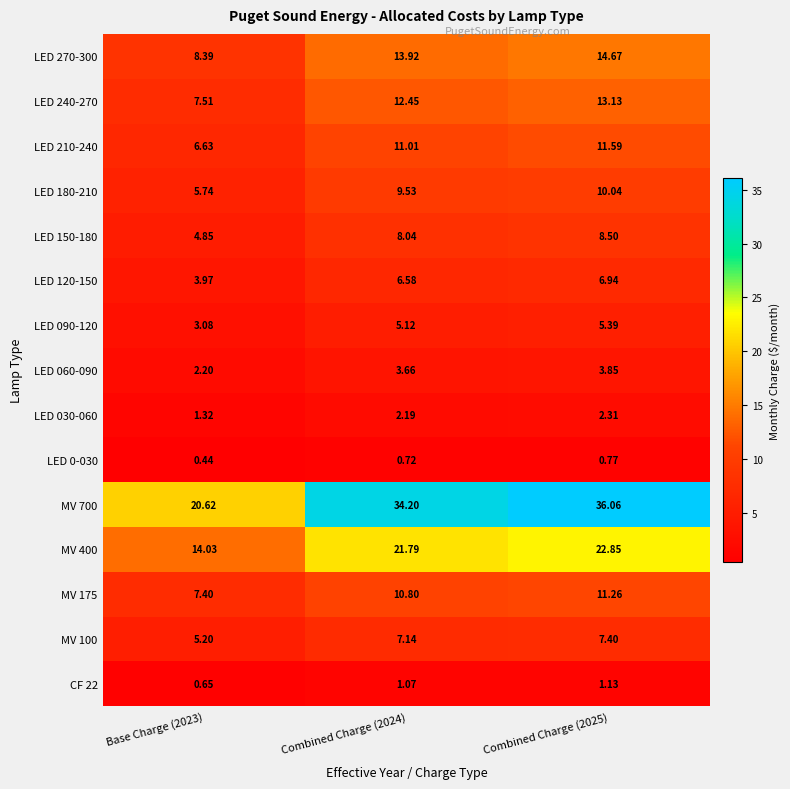

How many values in the LED 120-150 series exceed 6?

2